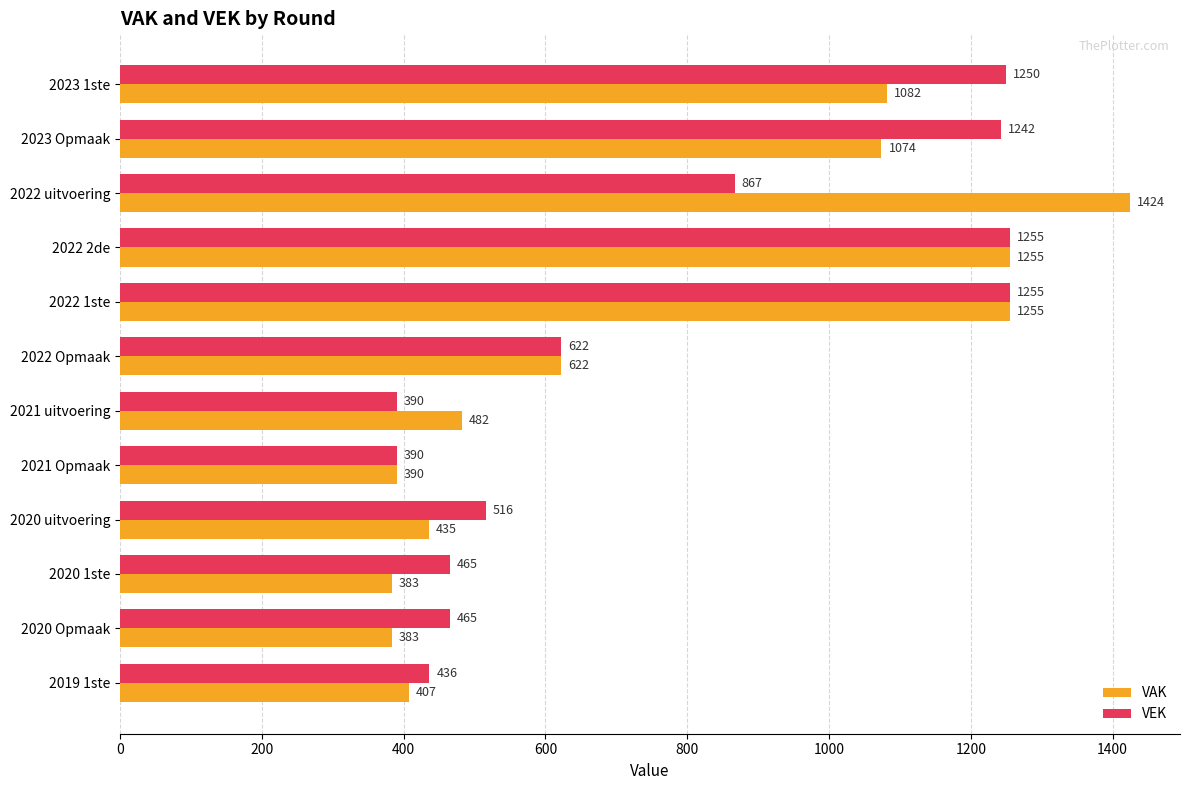

What is the smallest value displayed?

383